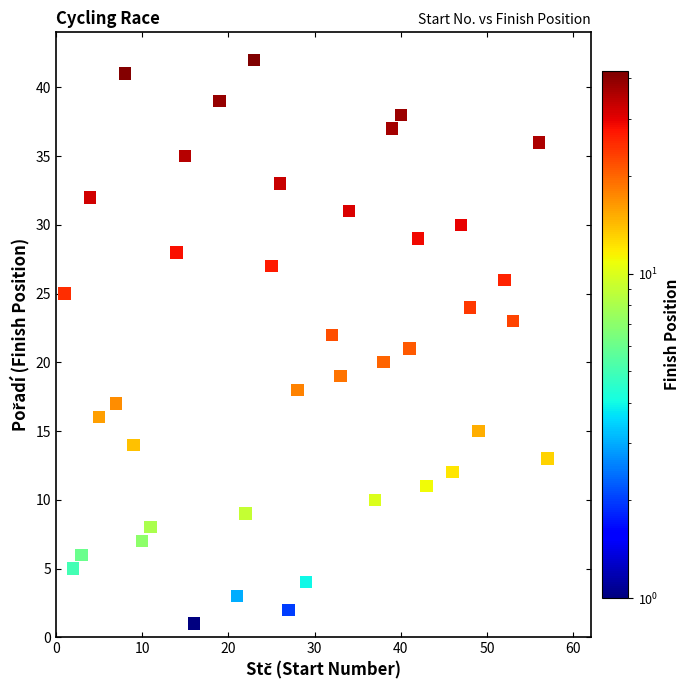

What is the range of Y values (max minus min)?

41